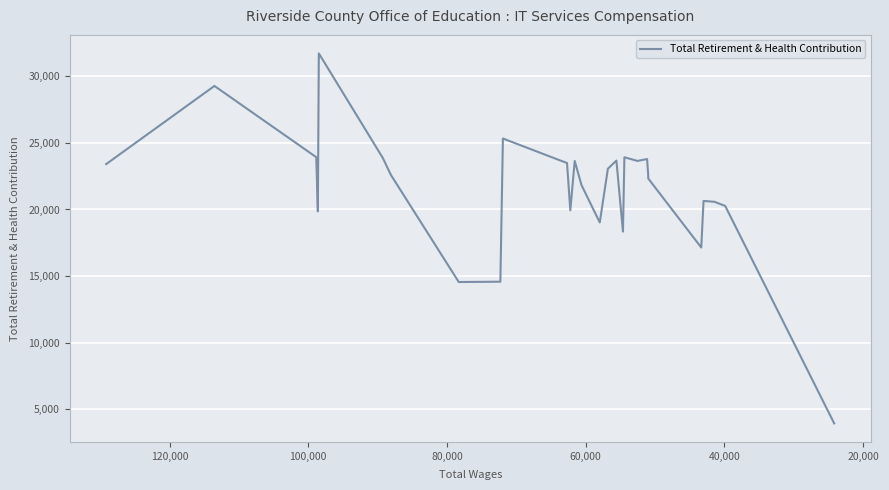

How many interior local peaks (higher than both neighbors) does the data have?

8